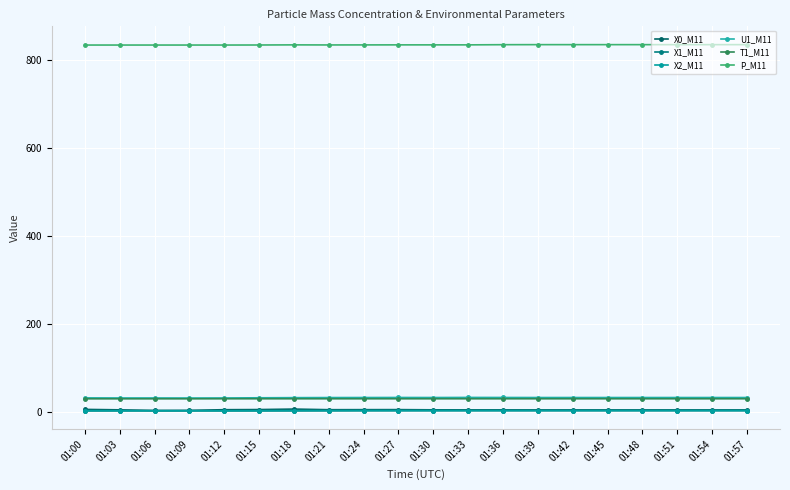

At which category does U1_M11 reach its first local peak?

01:27